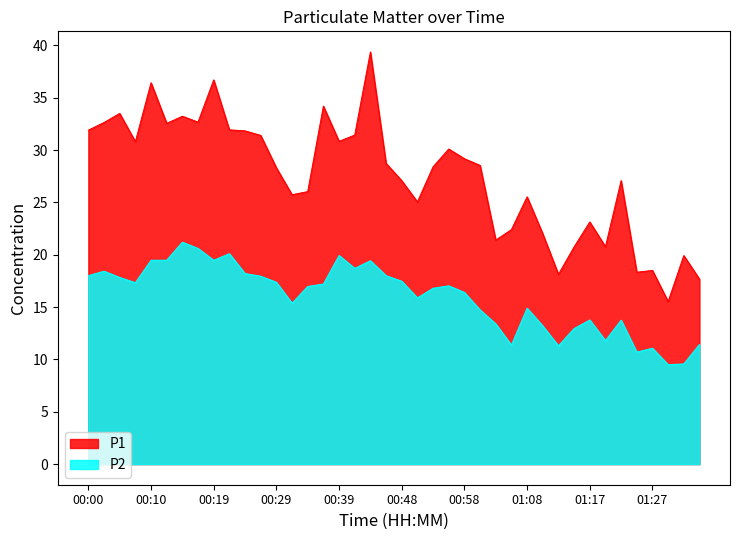

Is the value of P1 at 00:29 greater than the value of P2 at 01:13?

Yes